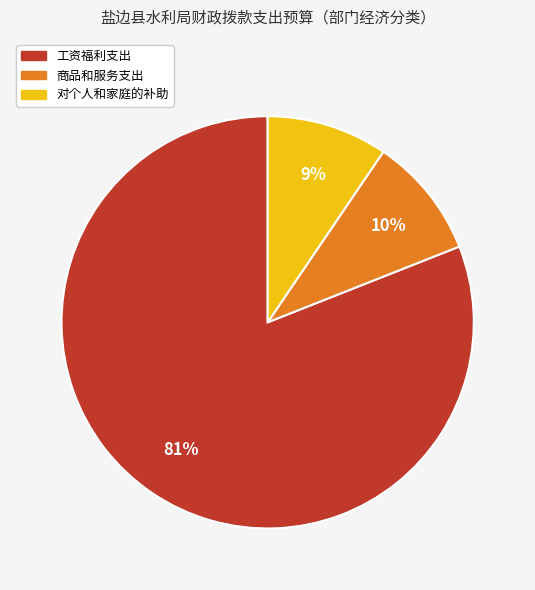

To the nearest percent, what portion does 商品和服务支出 represent?

10%